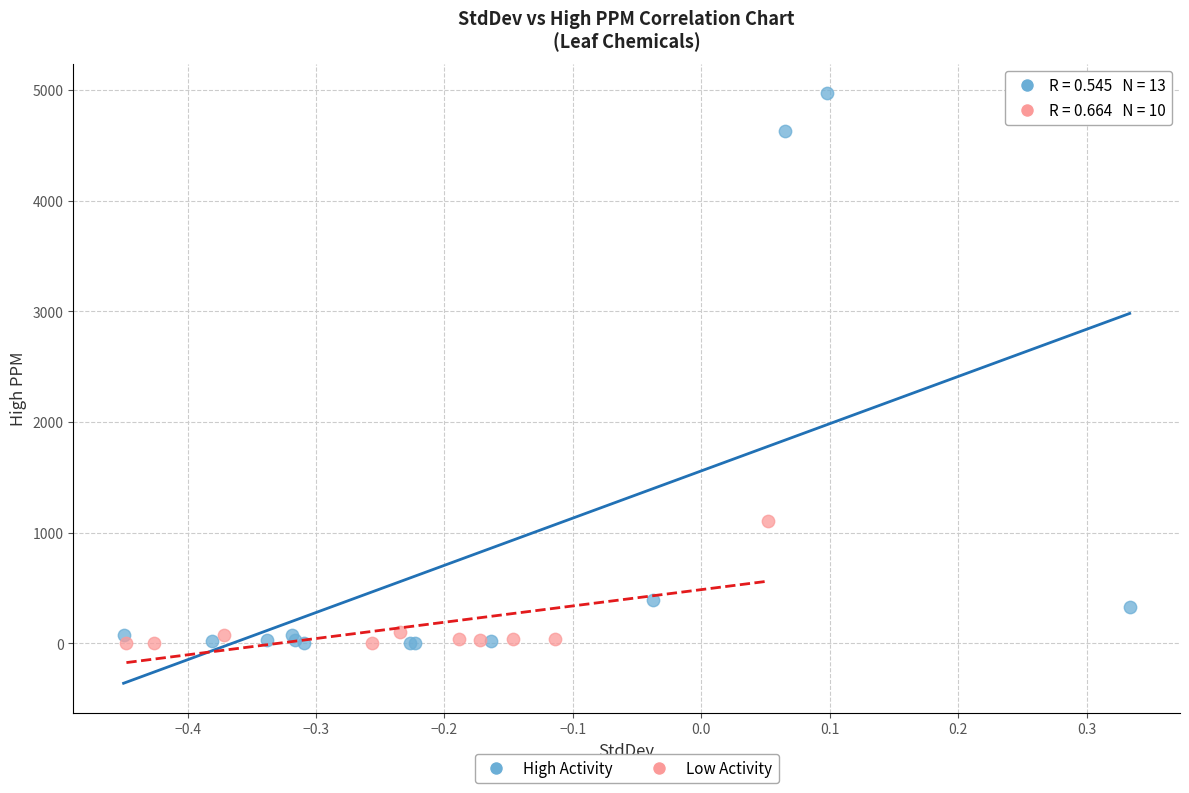

What are all the series names shown in the legend?

High Activity, Low Activity